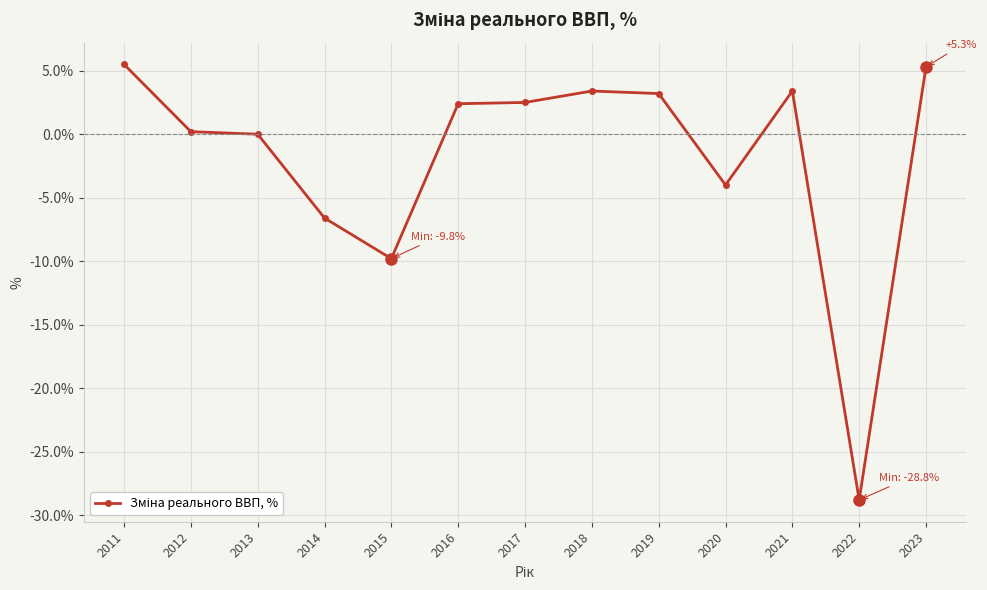

At which label is the value closest to -11?

2015